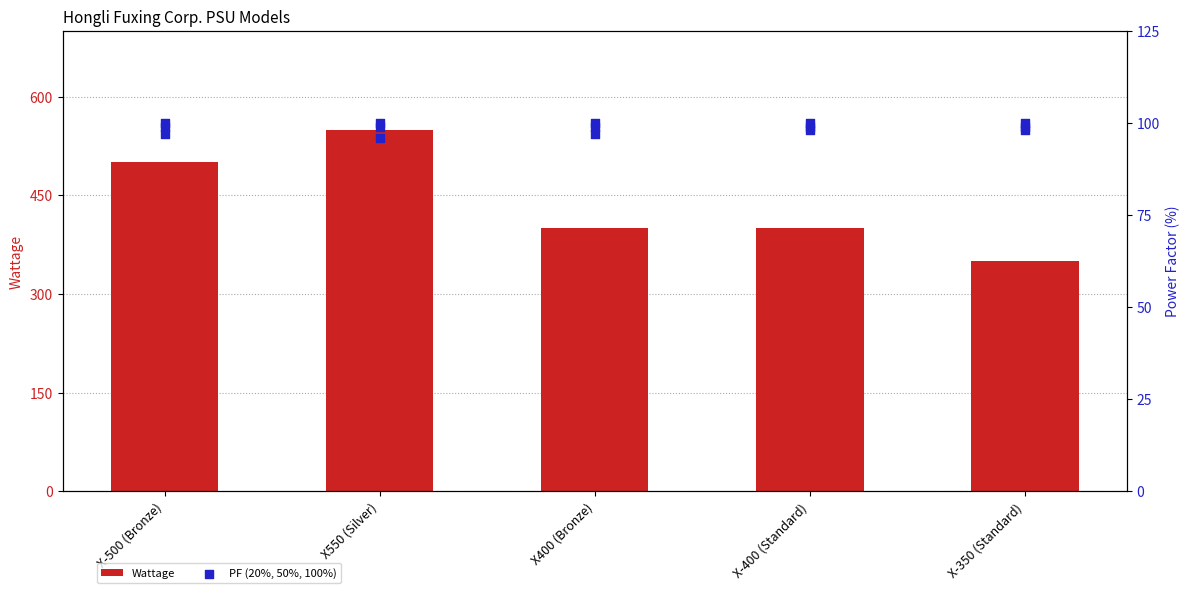

Which series contains the lowest Y value?

PF 20%